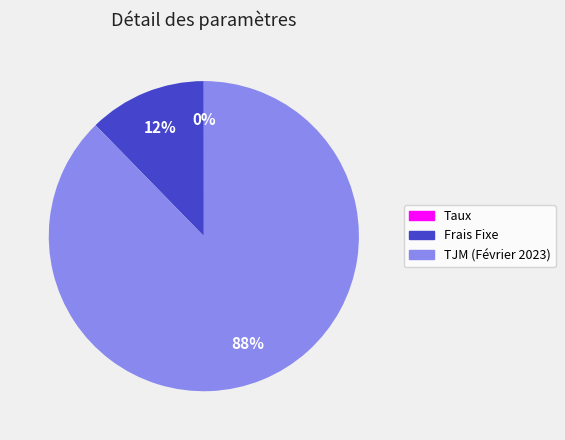

What percentage is the TJM (Février 2023) slice, to the nearest percent?

88%